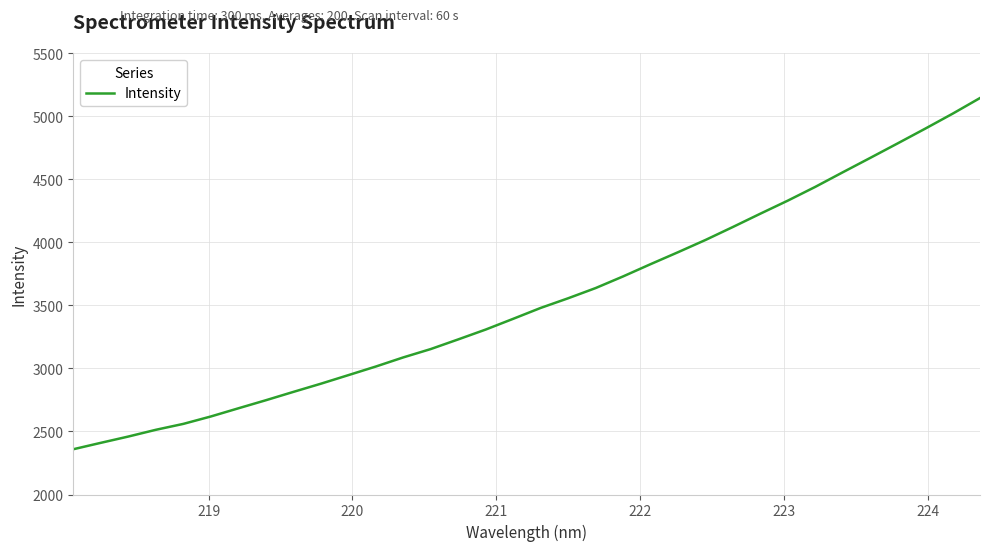

How many lines are shown in the chart?

1